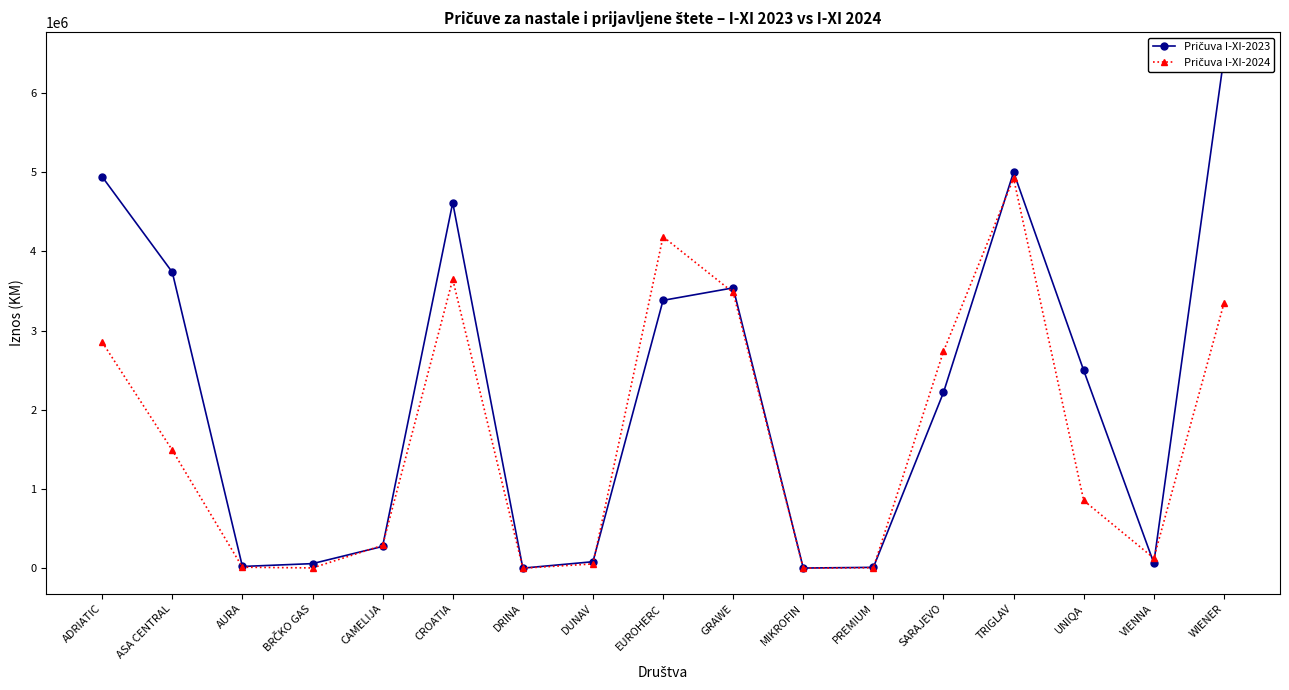

True or false: Pričuva I-XI-2023 has more than 2 interior local peaks.

True